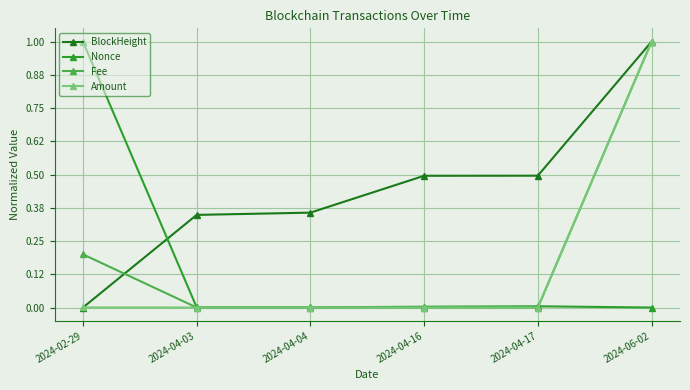

How many intersections are there between BlockHeight and Nonce?

1